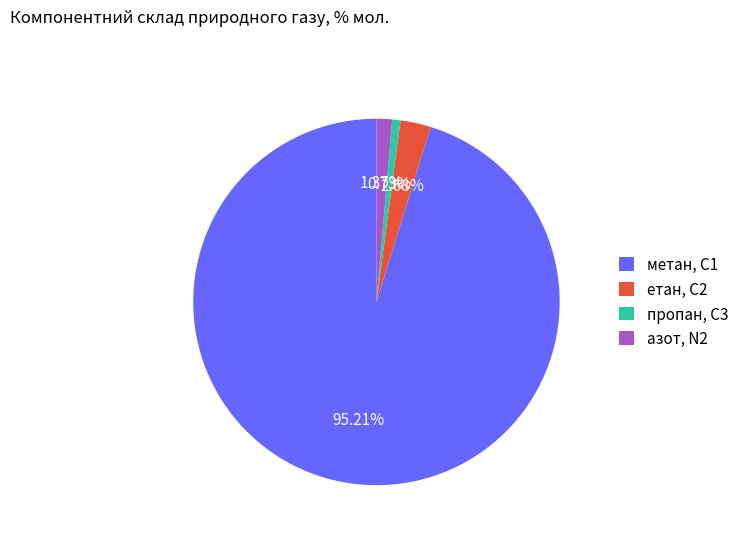

What is the smallest slice in the pie chart?

пропан, С3